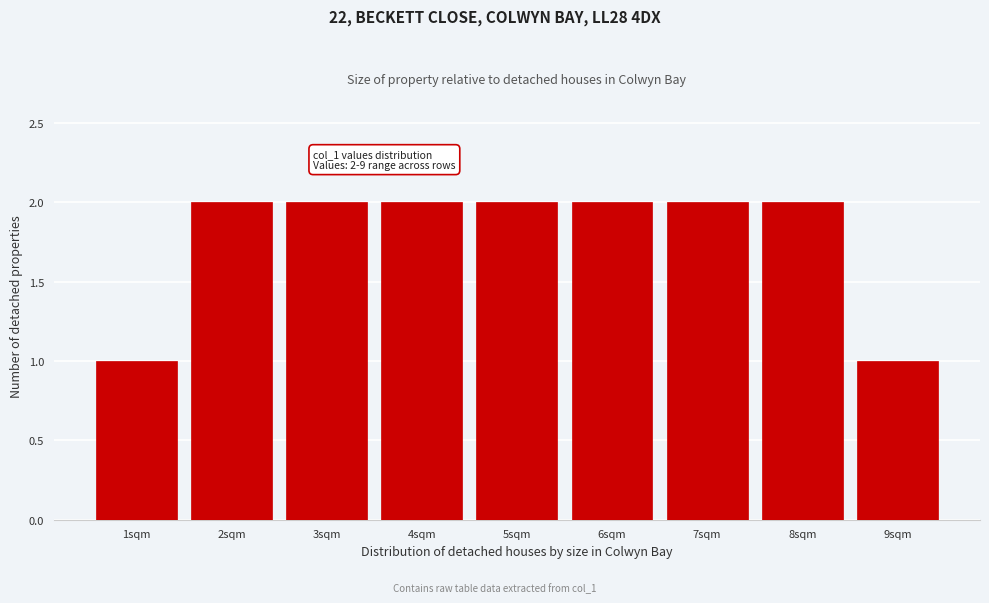

Reading left to right, transcribe all the data shown in this chart.

1	2	2	2	2	2	2	2	1